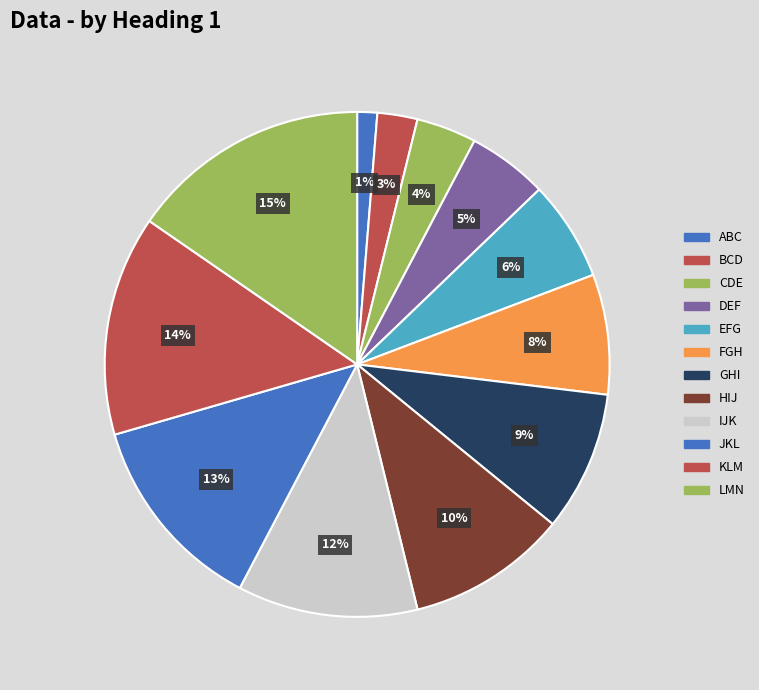

Between FGH and KLM, which is larger?

KLM